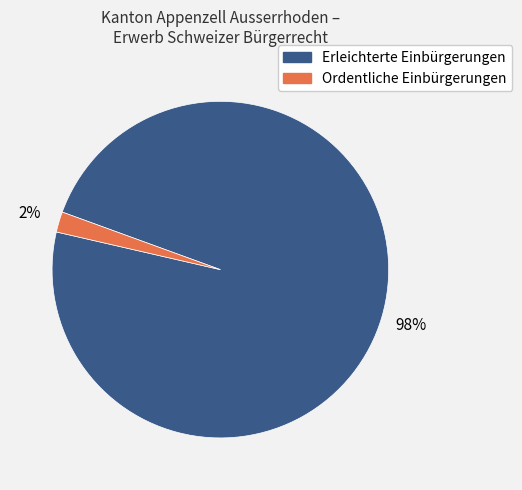

True or false: Erleichterte Einbürgerungen accounts for 98% of the total.

True